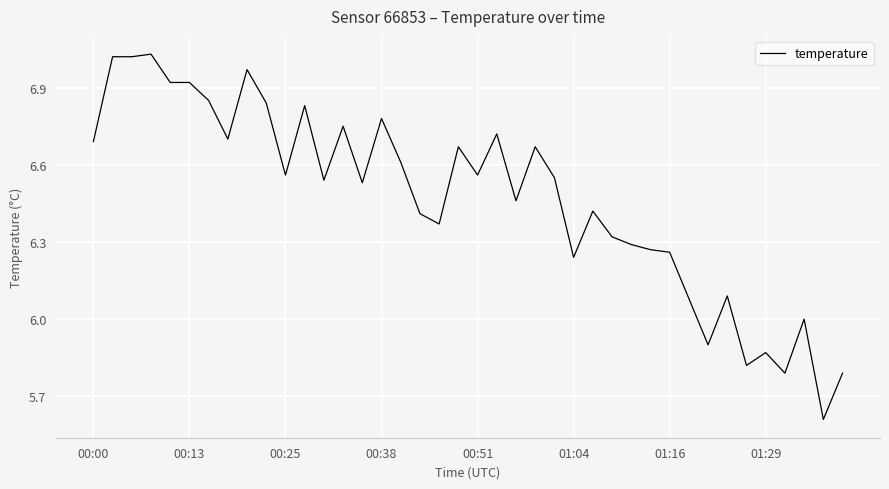

What is the difference between the maximum and minimum values?

1.4